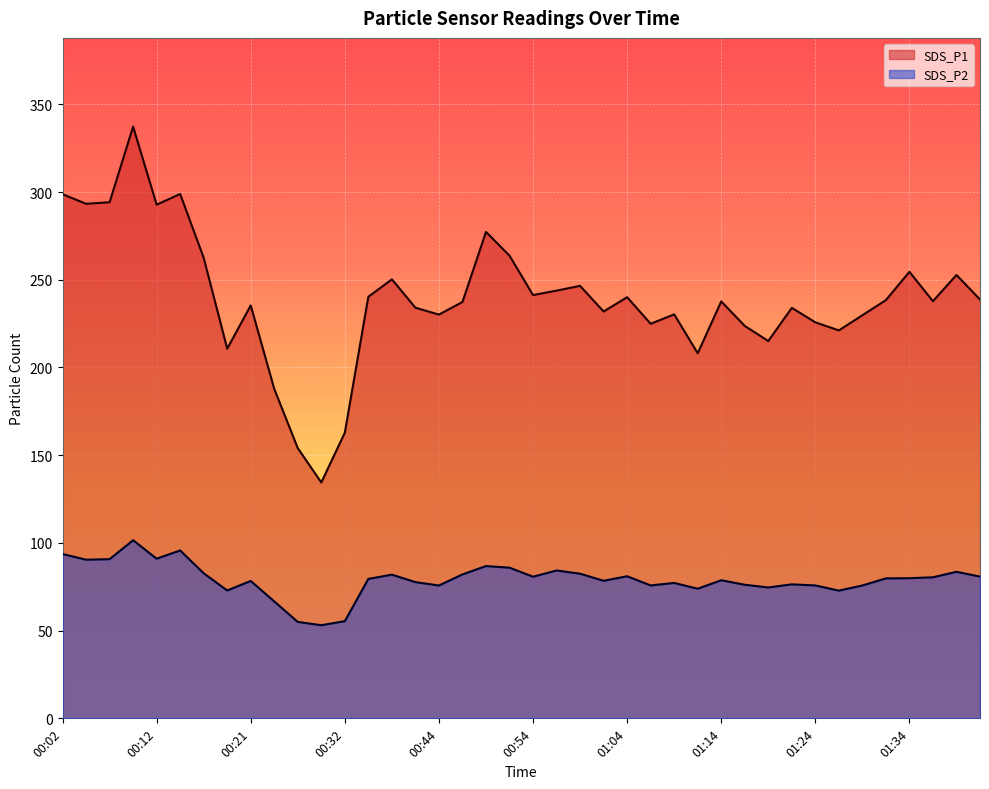

What is the sum of the SDS_P1 values at 00:49 and 00:12?

570.0